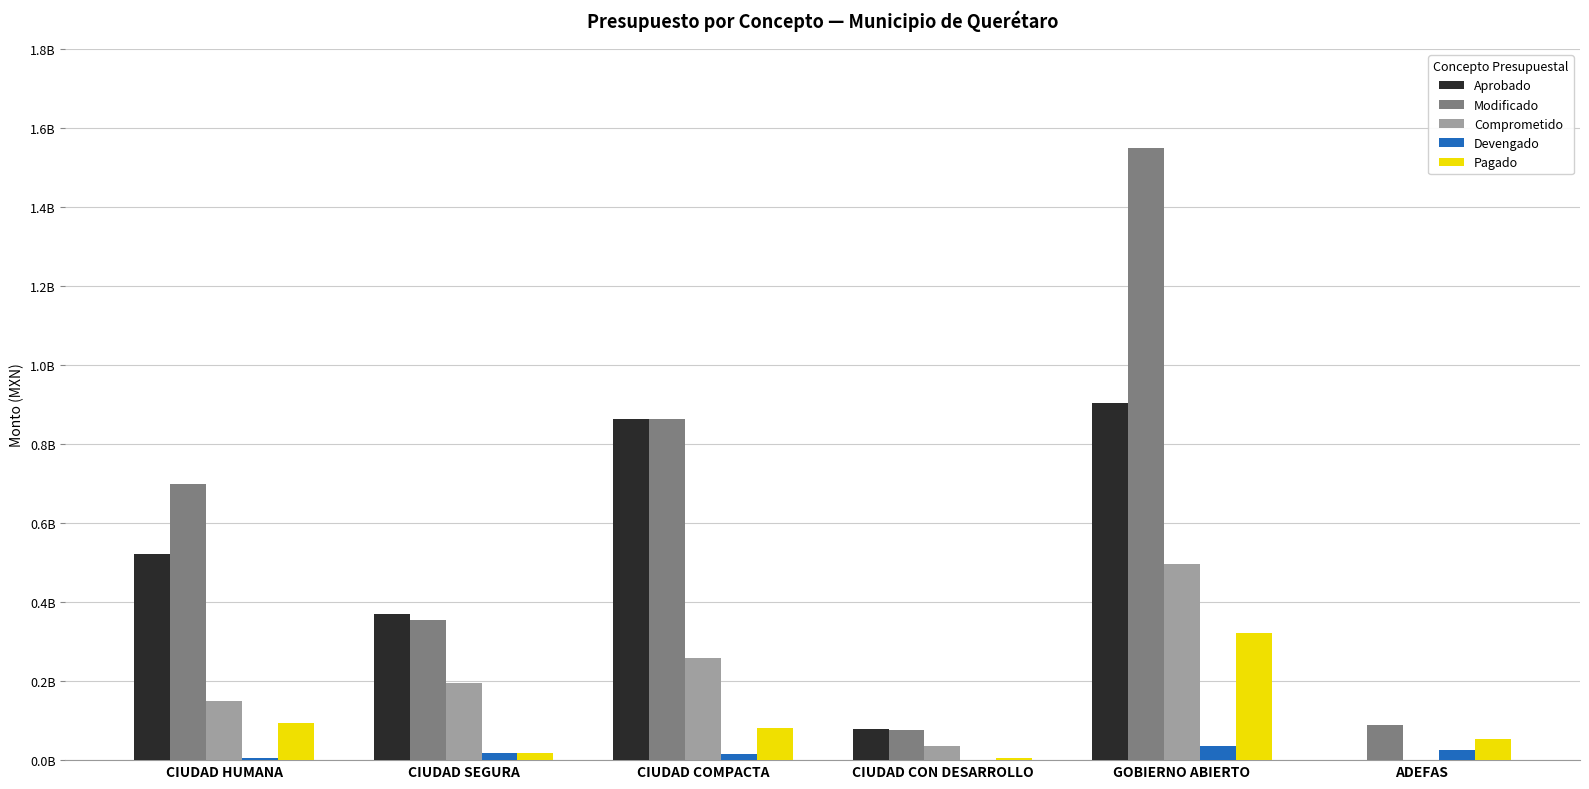

Are the bars horizontal?

No